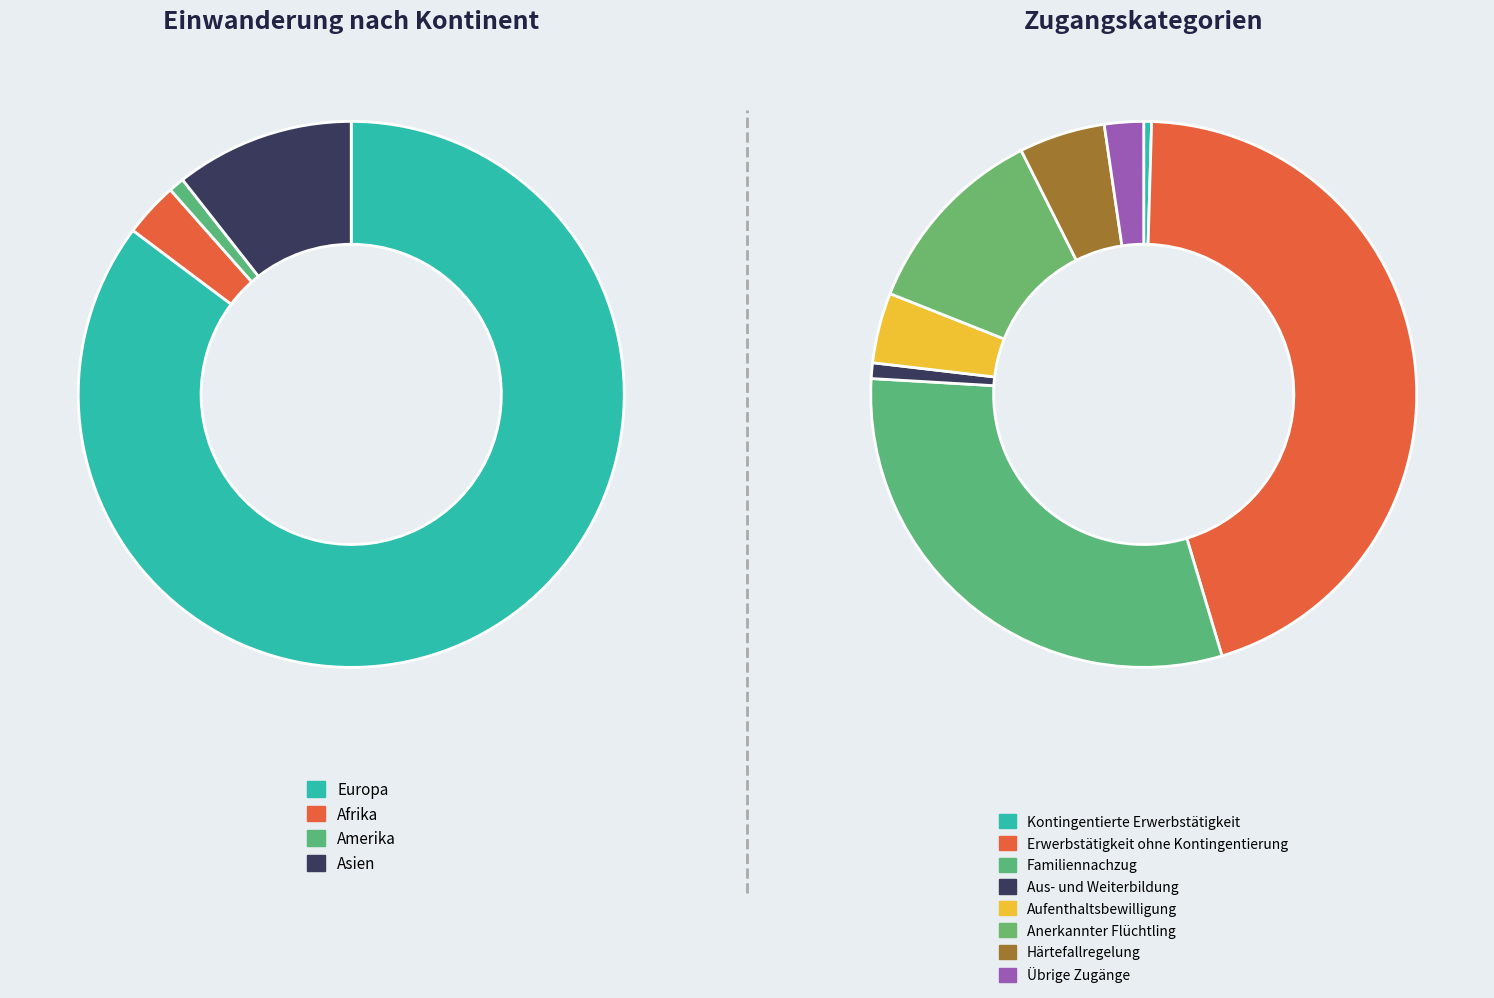

Does Asien represent more than half of the total?

No